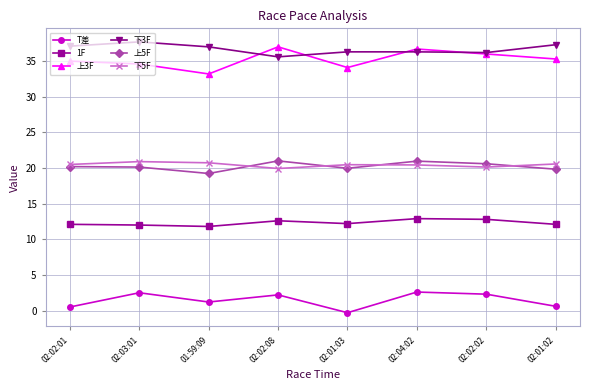

What is the value of the 上3F point at the 5th from the left?

34.1